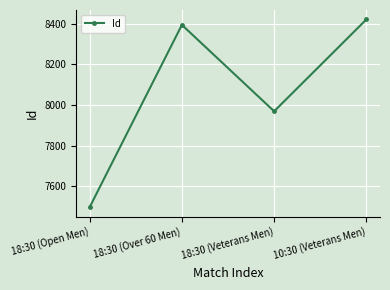

Rank the categories by value from lowest to highest.

18:30 (Open Men), 18:30 (Veterans Men), 18:30 (Over 60 Men), 10:30 (Veterans Men)